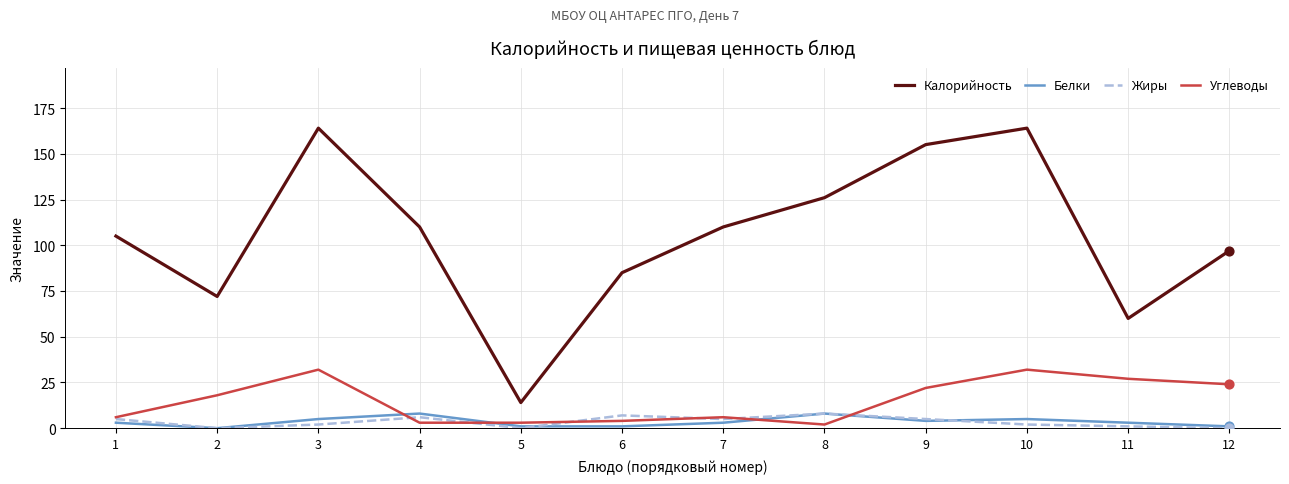

Which series has the largest total across all categories?

Калорийность